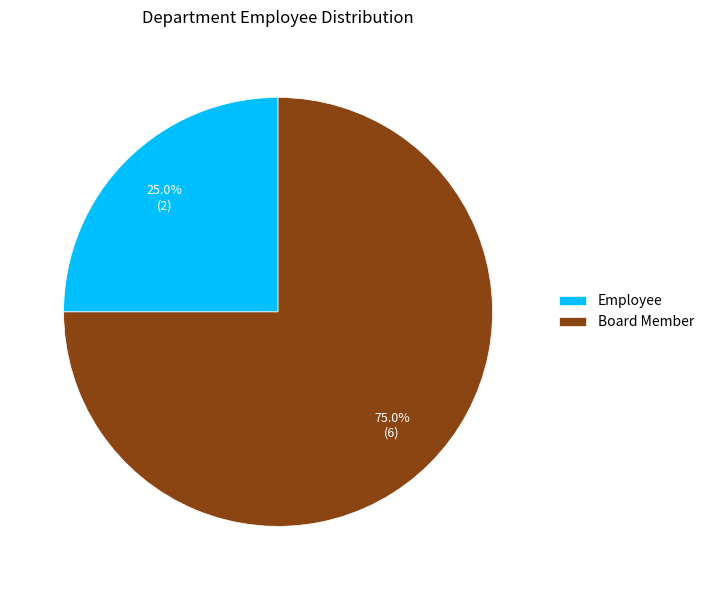

Rank the categories by value from lowest to highest.

Employee, Board Member